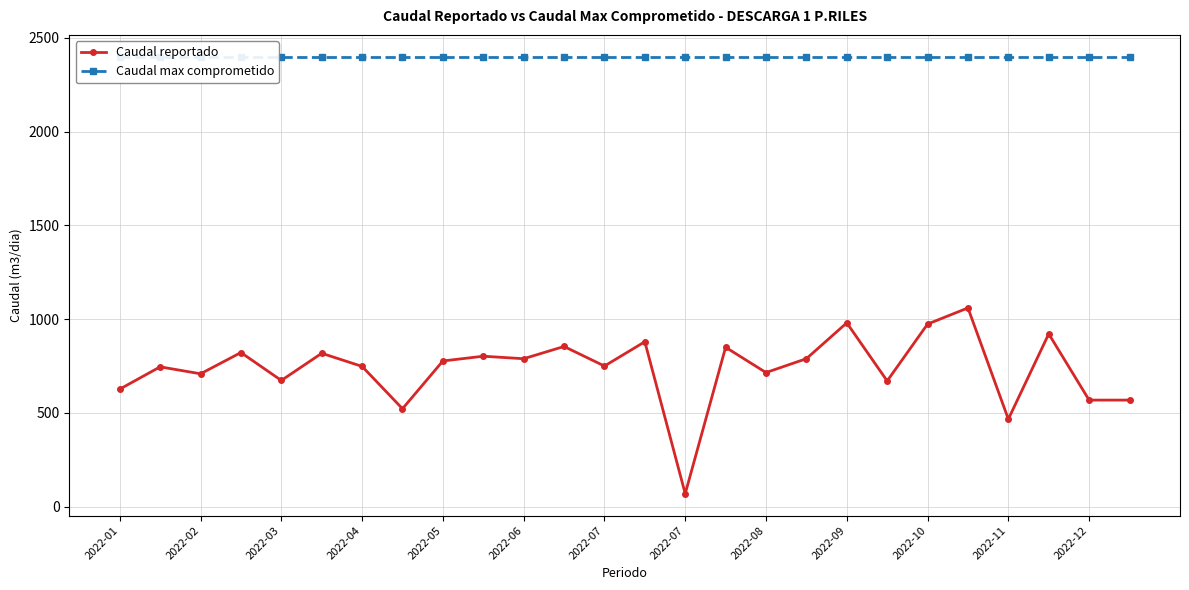

At how many categories does at least one series exceed 96?

26